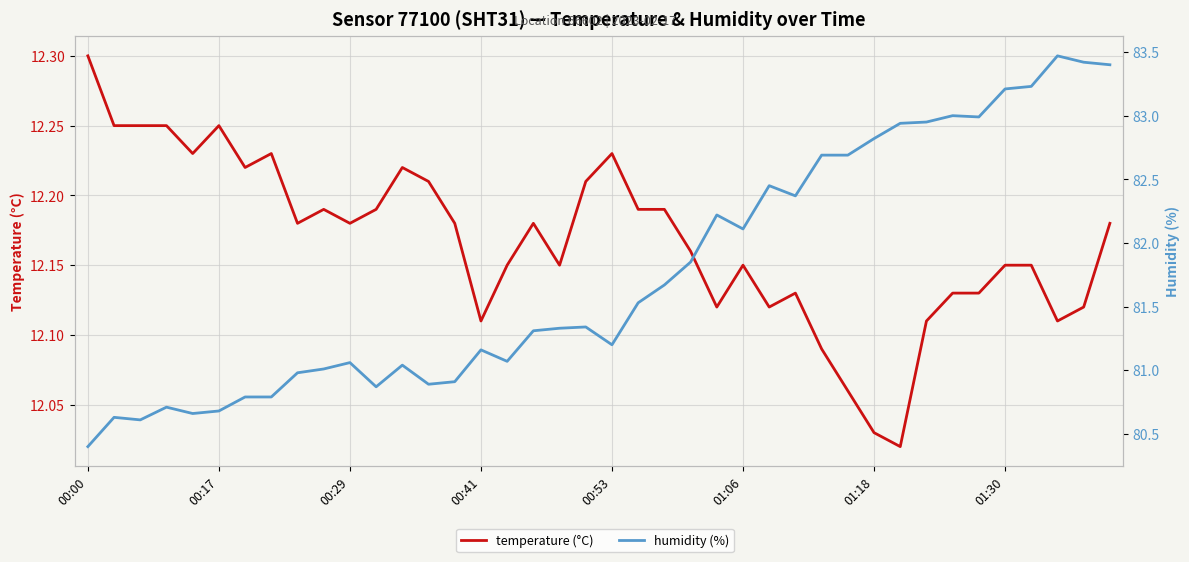

What is the lowest value of the temperature (°C) series?

12.0